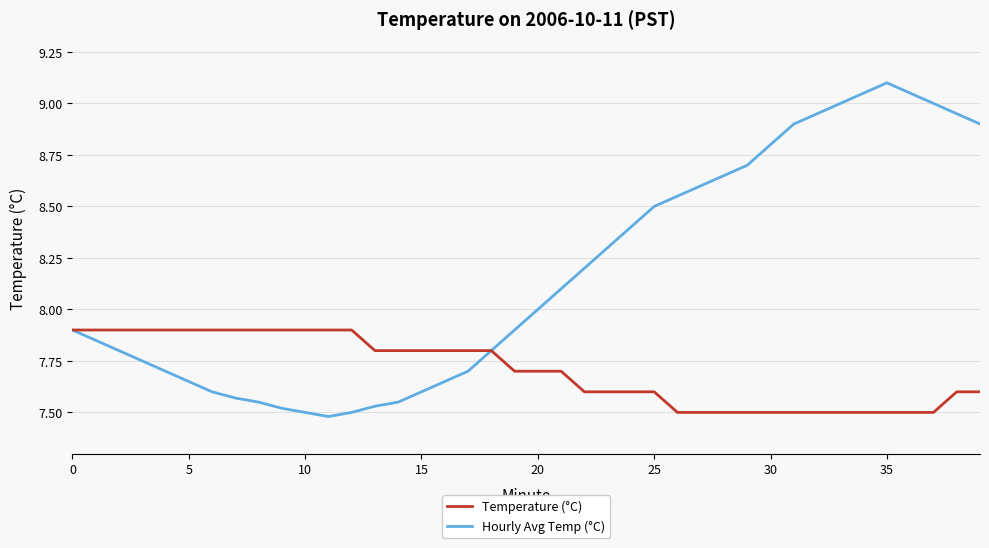

How many lines are shown in the chart?

2